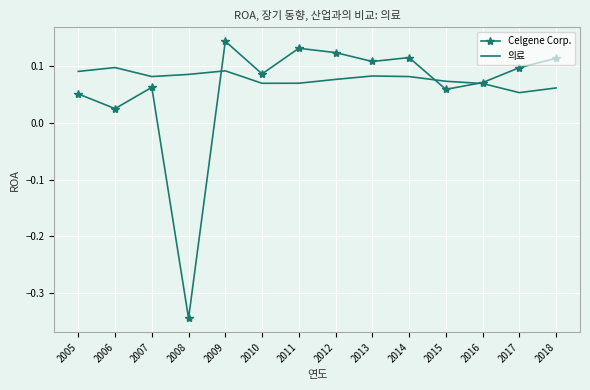

Which series has the largest range (max minus min)?

Celgene Corp.